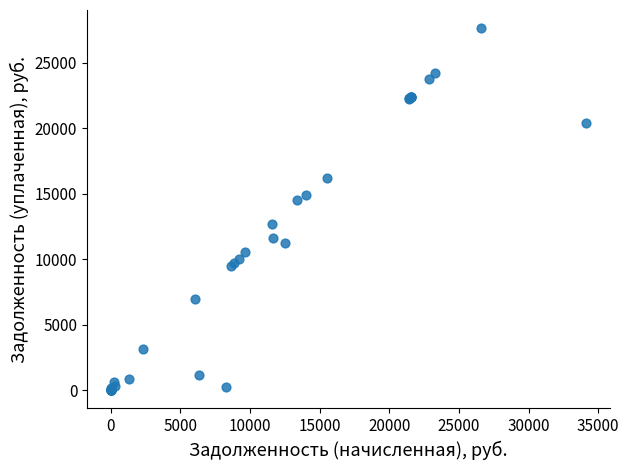

What Y value in the scatter plot is closest to 13817?

14531.8